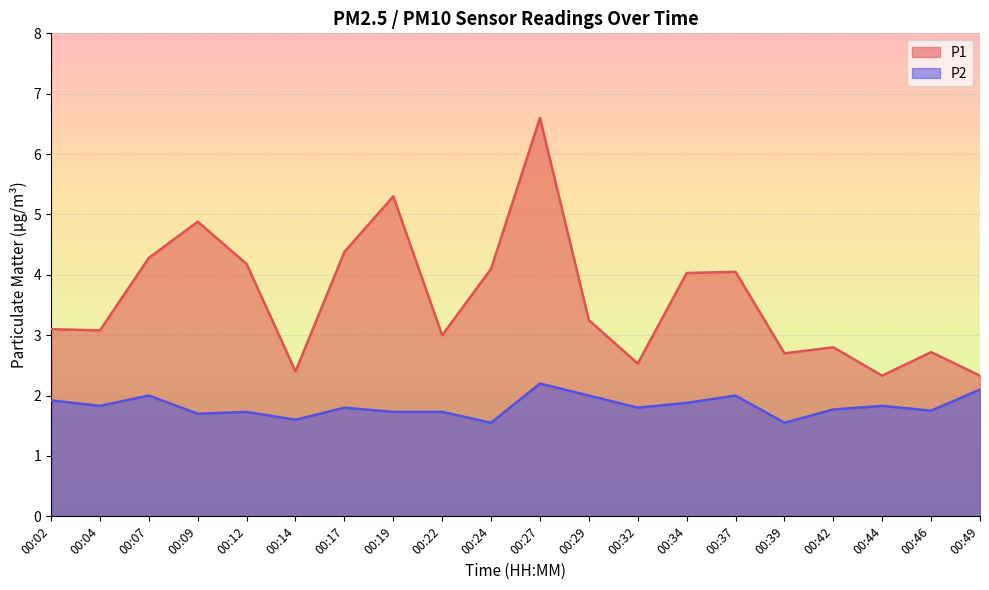

What is the difference between the highest and lowest values at 00:19?

3.6